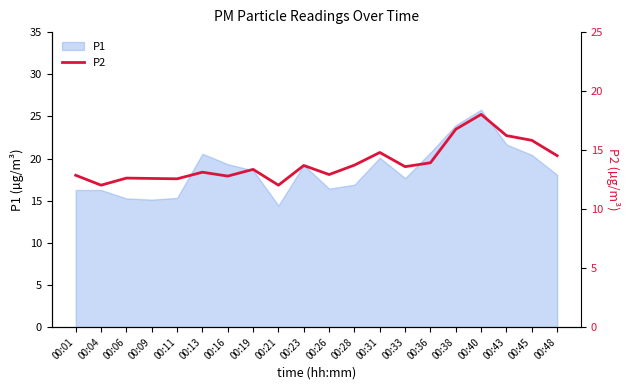

Is it true that P1 equals 20.1 at 00:31?

True